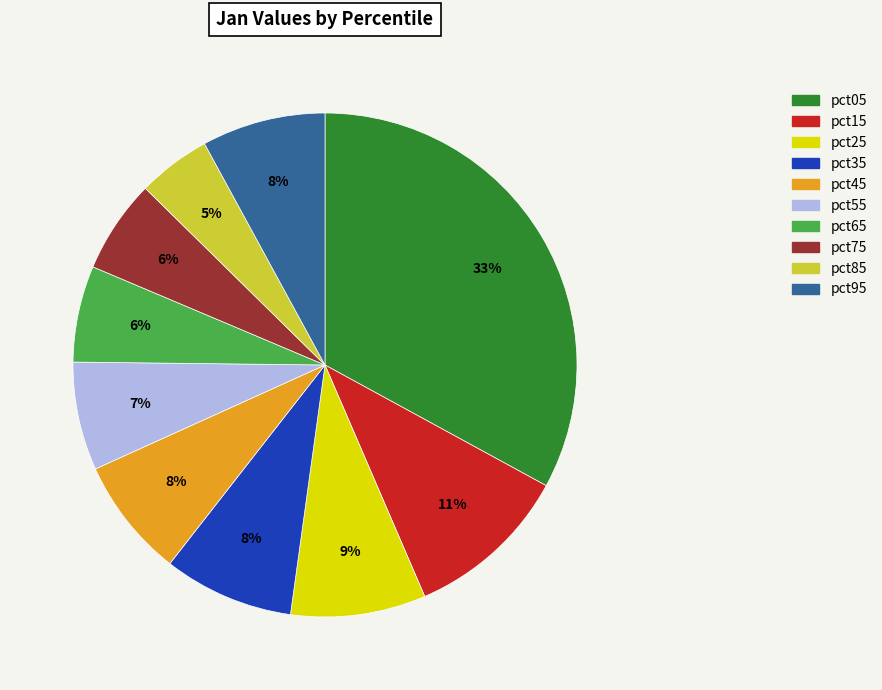

The pct15 slice represents 11% of the pie. True or false?

True